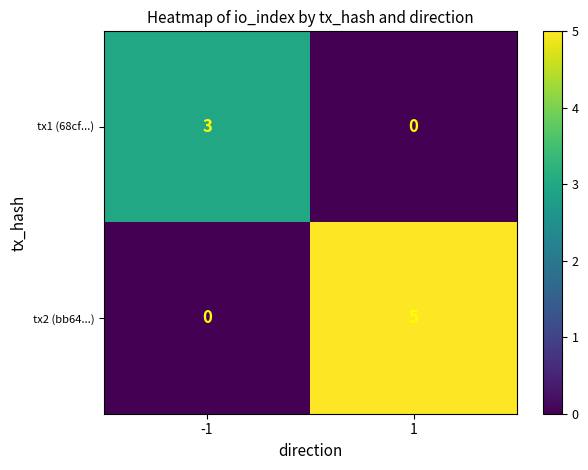

What is the maximum value shown in the chart?

5